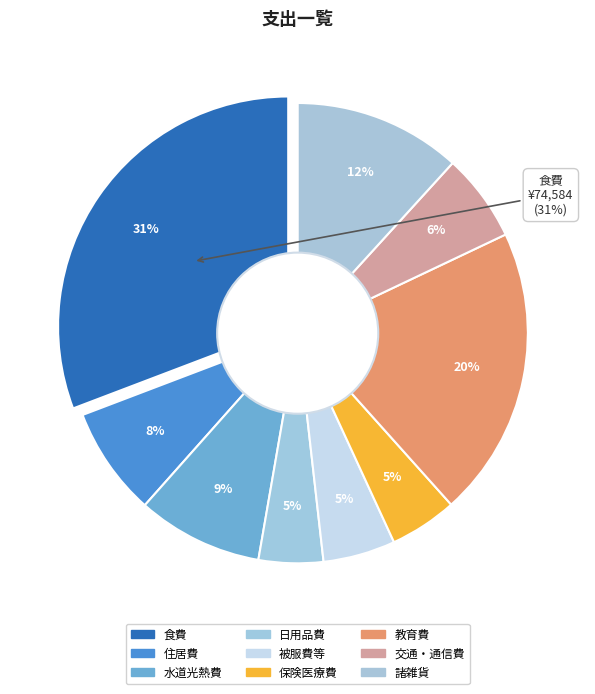

Combined, what portion of the pie is 教育費 and 日用品費?

25.0%